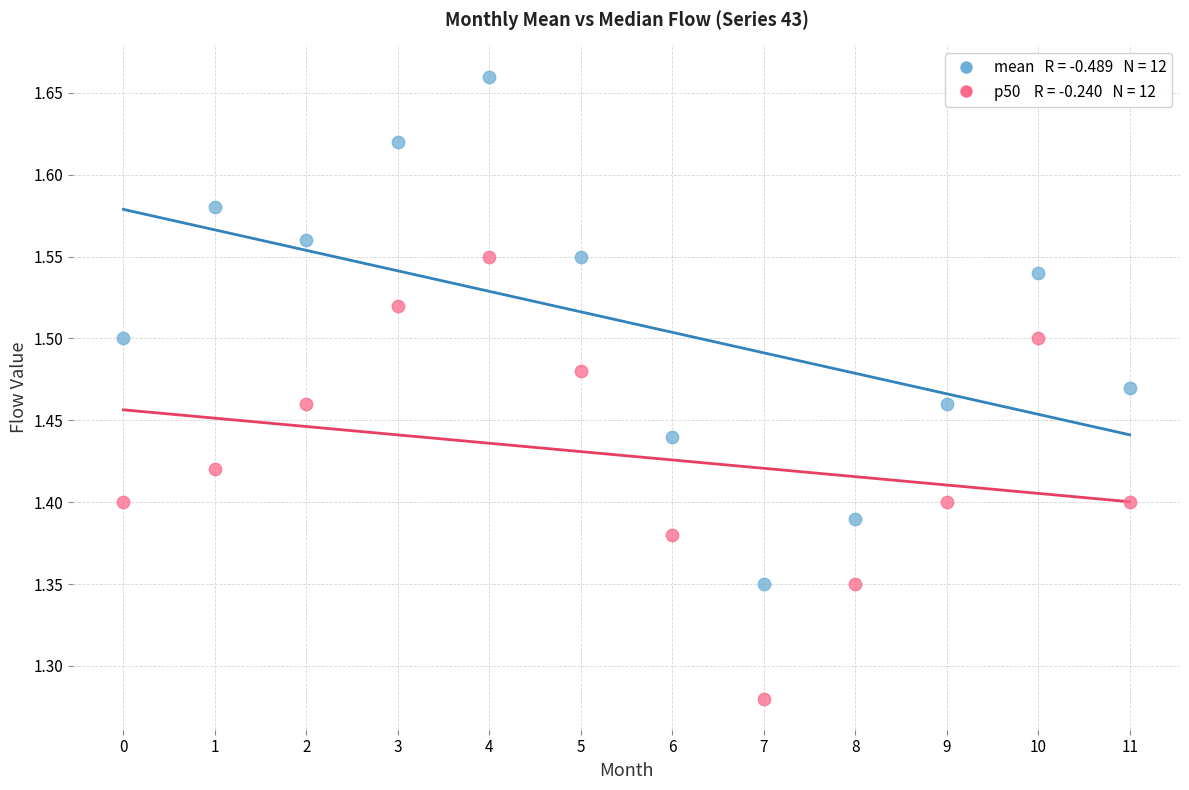

Across all data points, what is the range of Y values (max minus min)?

0.4